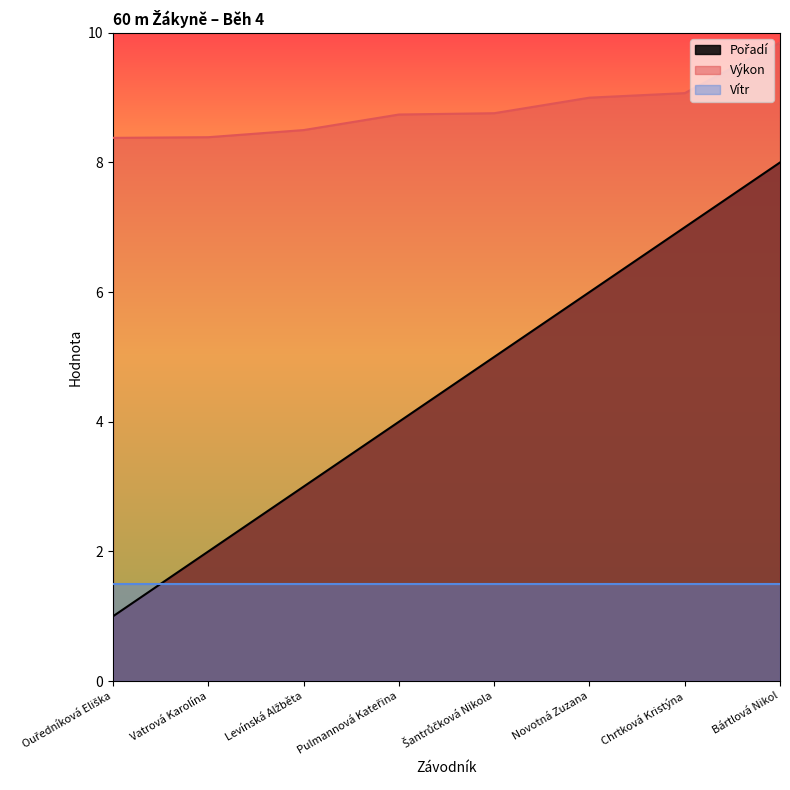

At which label does Pořadí reach its minimum?

Ouředníková Eliška